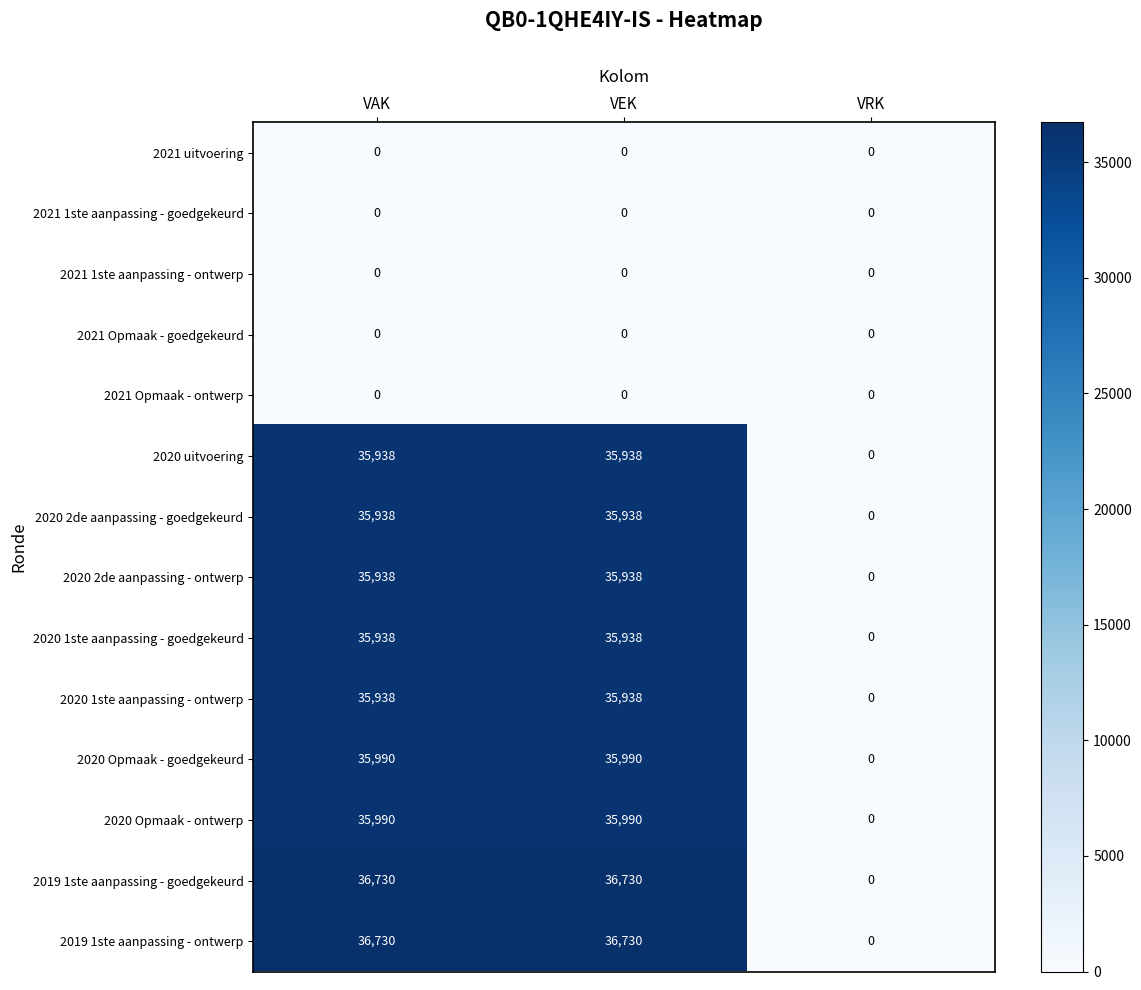

How many distinct data groups are displayed?

14